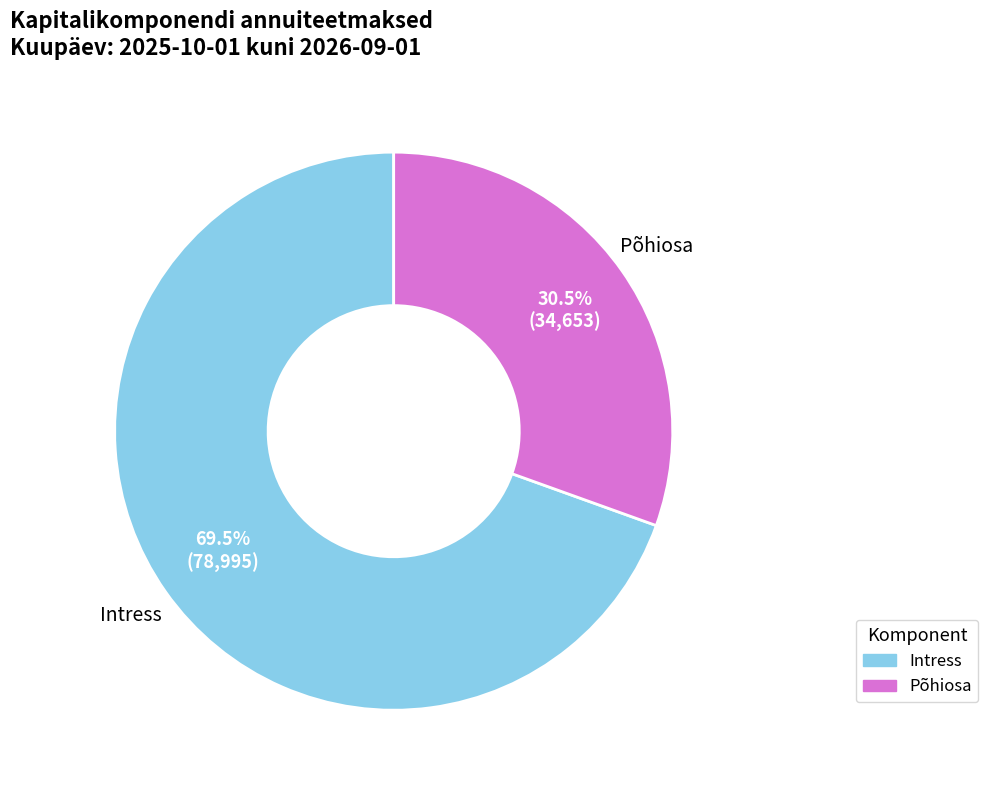

Which has a higher value, Põhiosa or Intress?

Intress